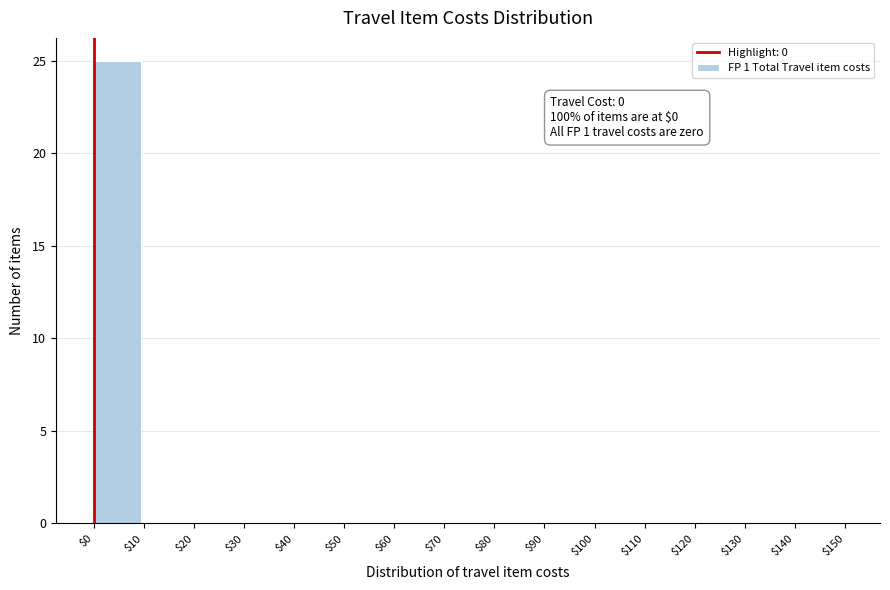

Over which range of the x-axis is the bar tallest?

$0 to $10